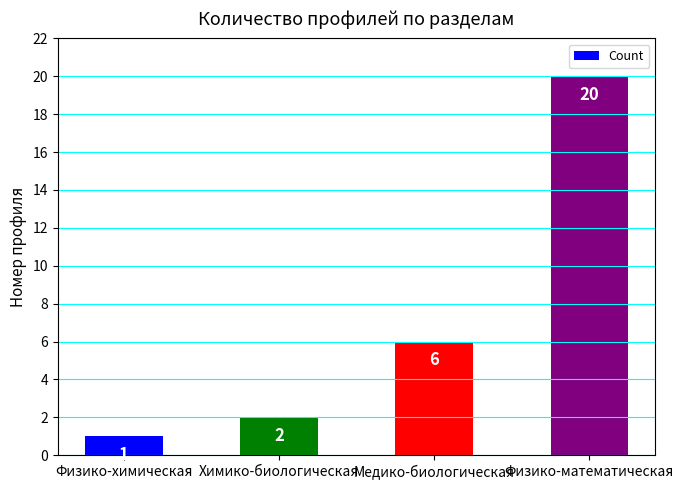

What is the sum of the values at Физико-химическая and Физико-математическая?

21